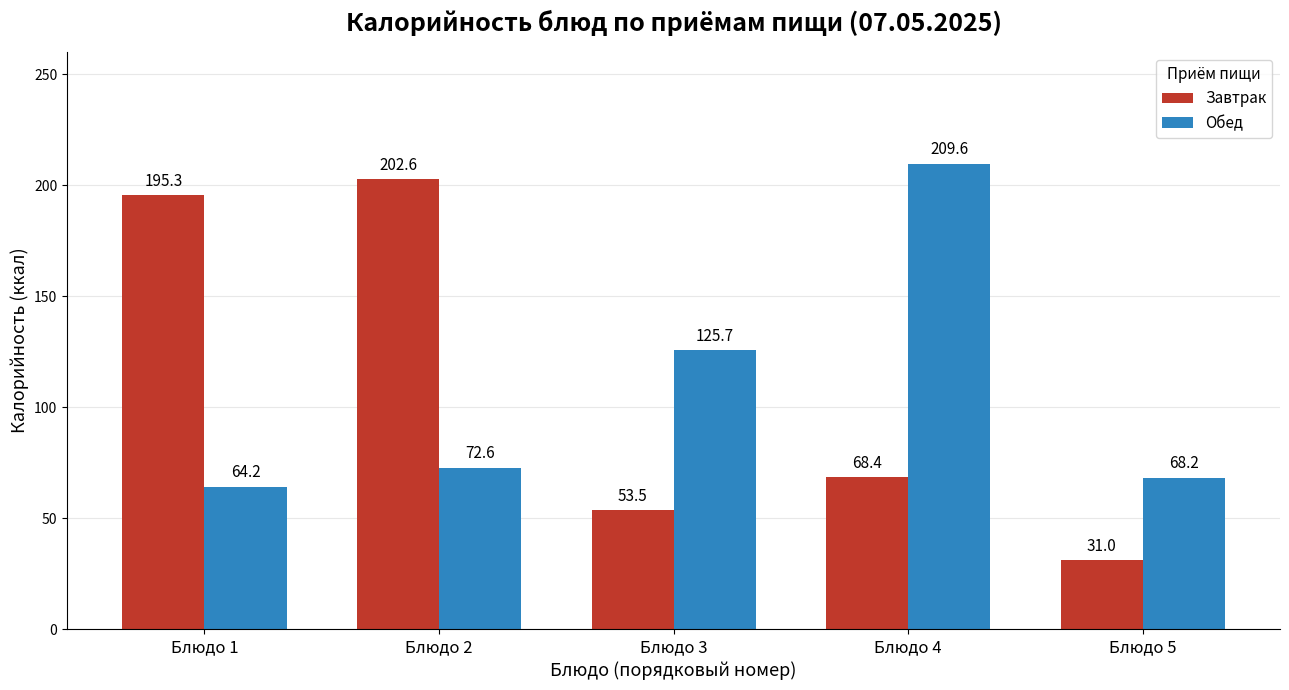

List the series in order of their overall mean, lowest first.

Обед, Завтрак